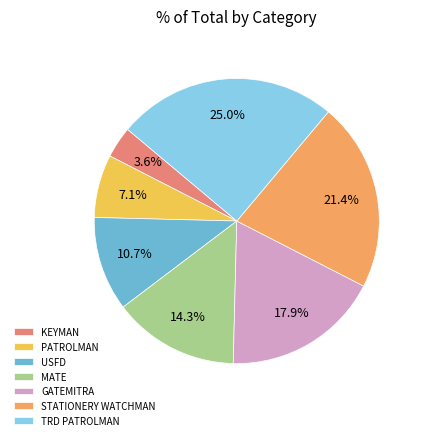

Combined, what portion of the pie is USFD and GATEMITRA?

28.6%